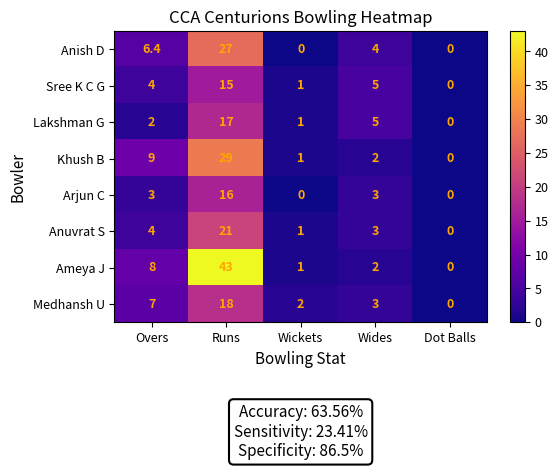

The Ameya J series shows 26.0 at Runs. True or false?

False